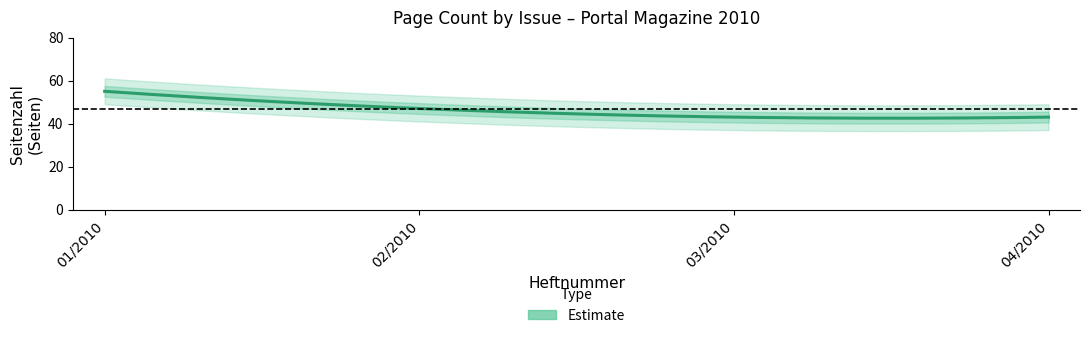

Rank the categories by value from lowest to highest.

03/2010, 04/2010, 02/2010, 01/2010